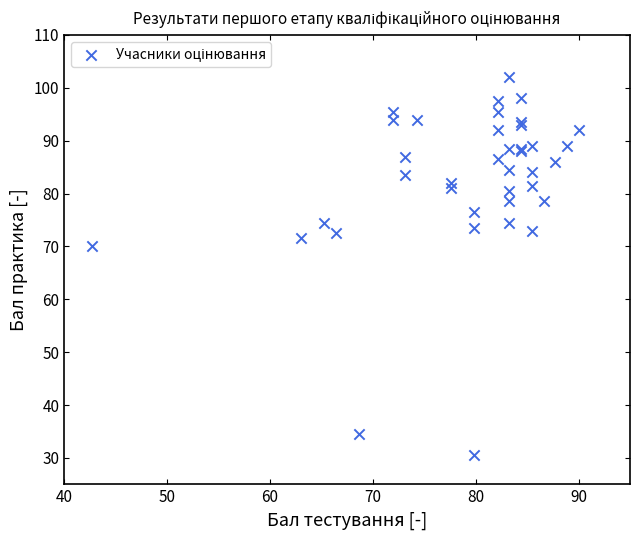

What Y value in the scatter plot is closest to 66?

70.0